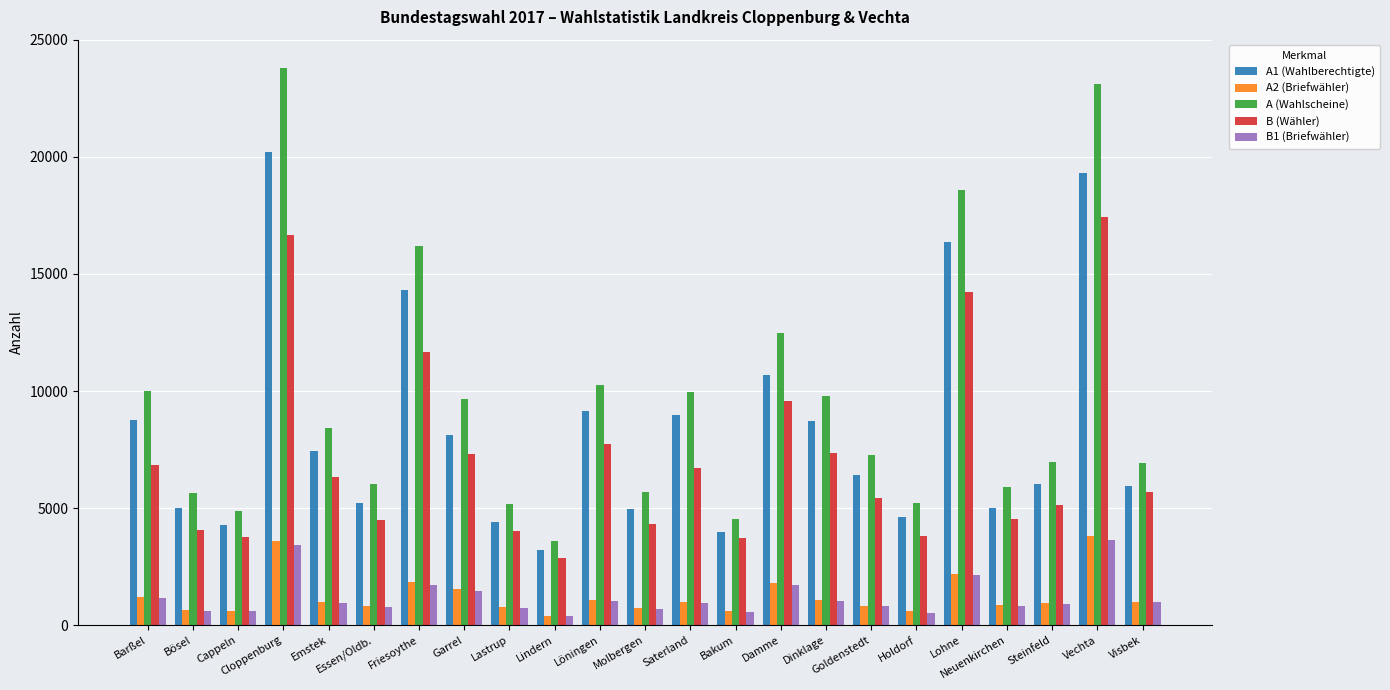

What are all the series names shown in the legend?

A1 (Wahlberechtigte), A2 (Briefwähler), A (Wahlscheine), B (Wähler), B1 (Briefwähler)